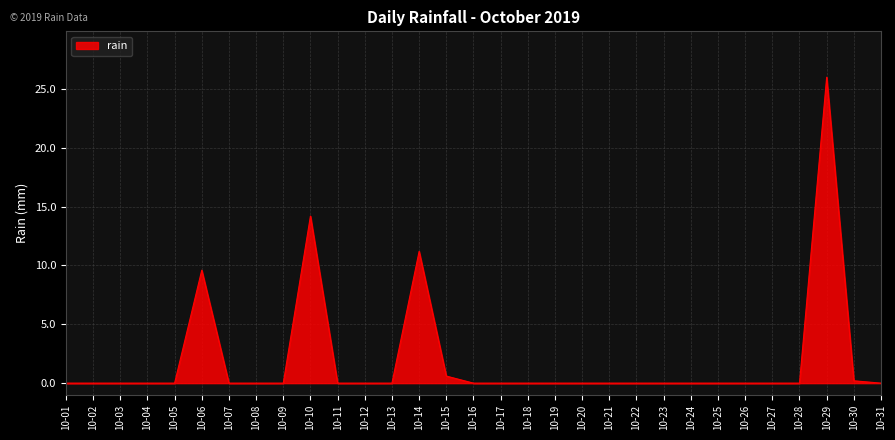

Is it true that the value at 10-05 is 0.0?

True